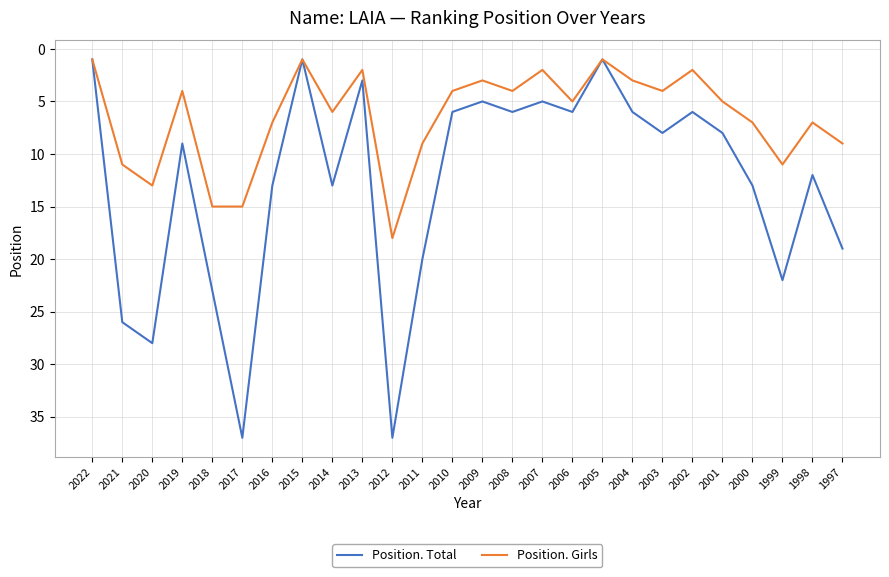

Which series has the largest range (max minus min)?

Position. Total